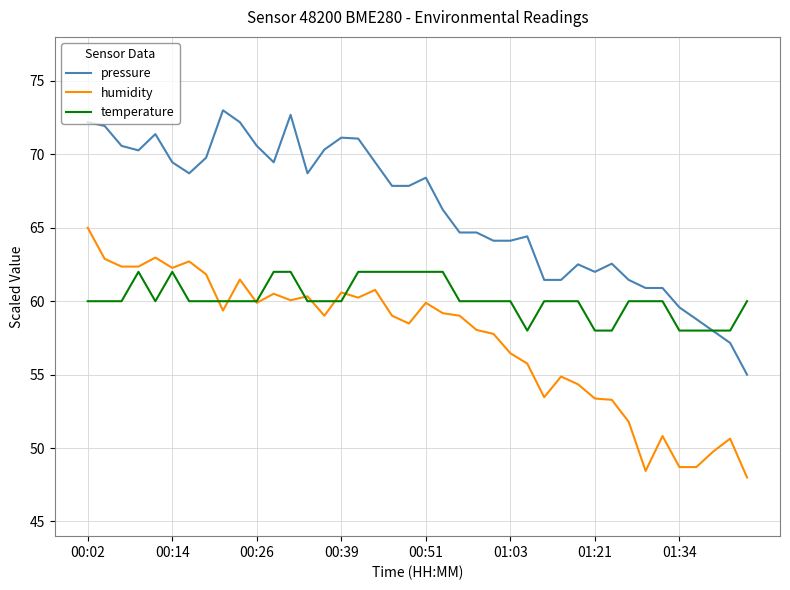

Rank the series by their maximum value, from highest to lowest.

pressure, humidity, temperature